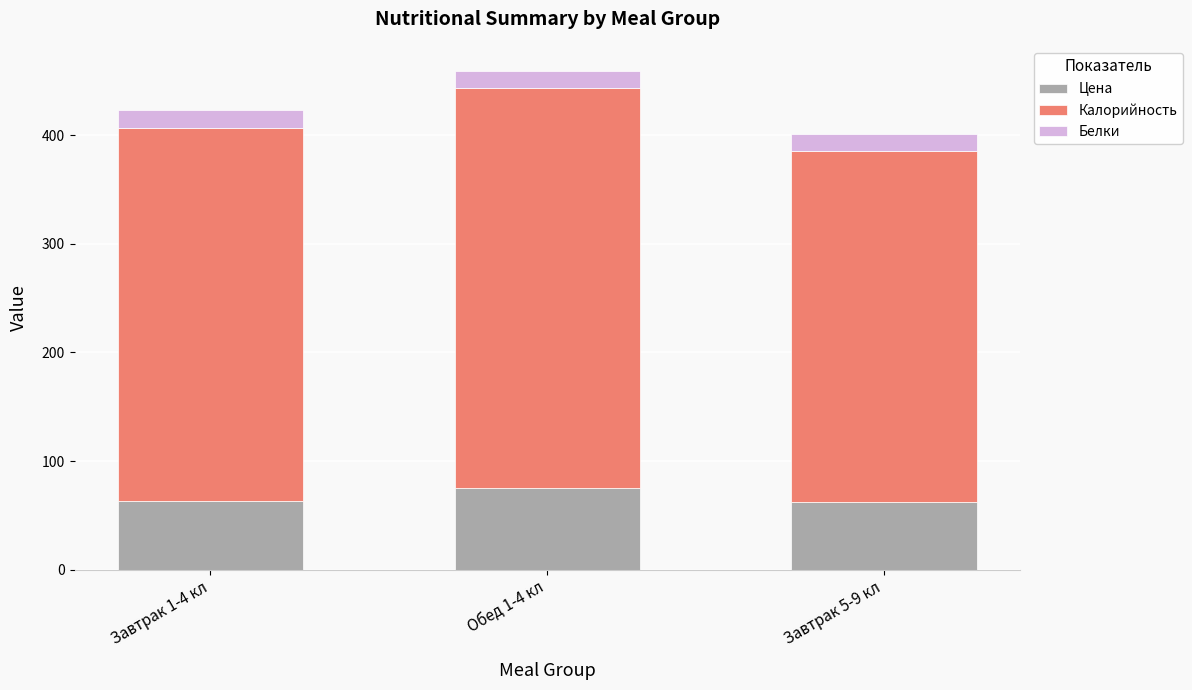

At which category is the sum across all series the highest?

Обед 1-4 кл